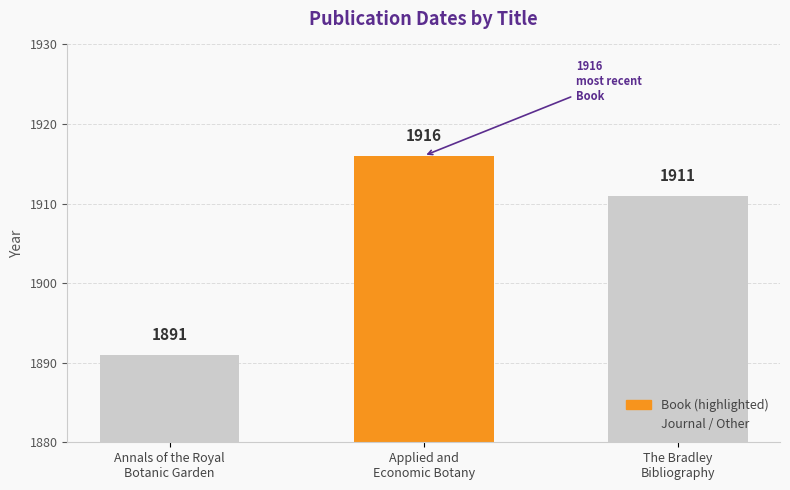

Reading right to left, transcribe all the data shown in this chart.

1911	1916	1891